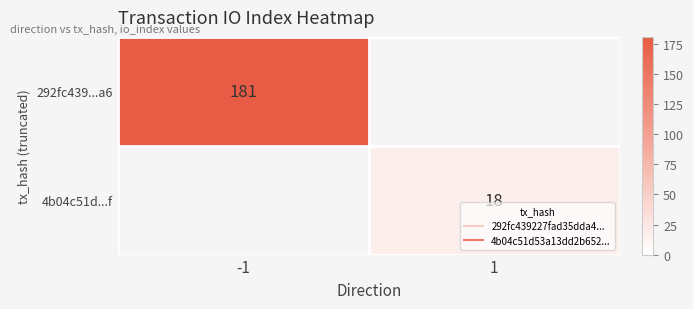

Is it true that 4b04c51d...f equals 18.0 at 1?

True